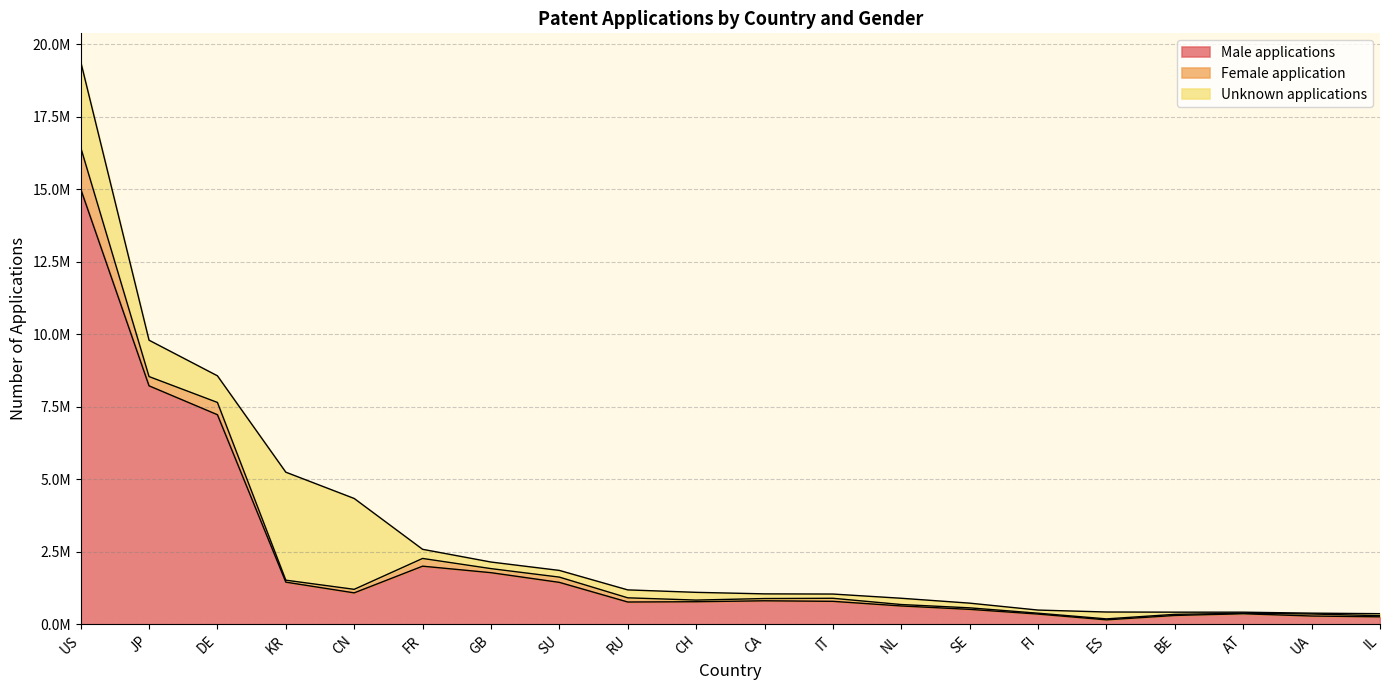

Where is Unknown applications nearest to the value 1874875?

JP